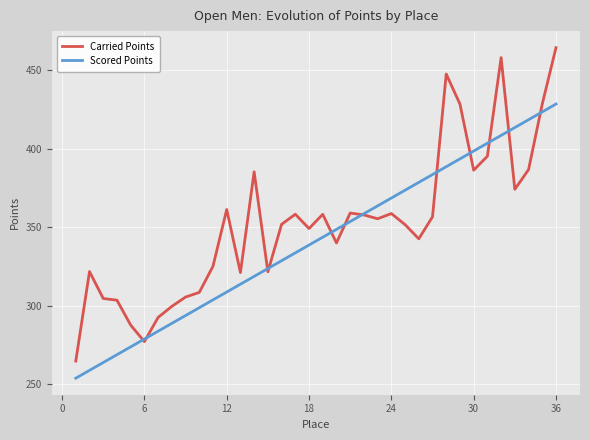

List the series in order of their peak value, highest first.

Carried Points, Scored Points